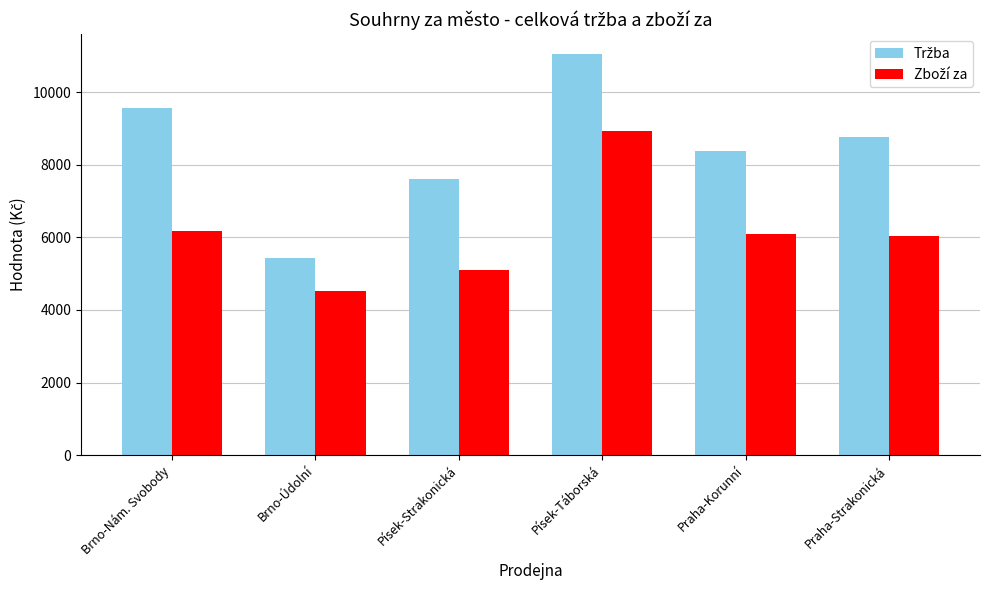

What is the difference between the highest and lowest values at Praha-Strakonická?

2718